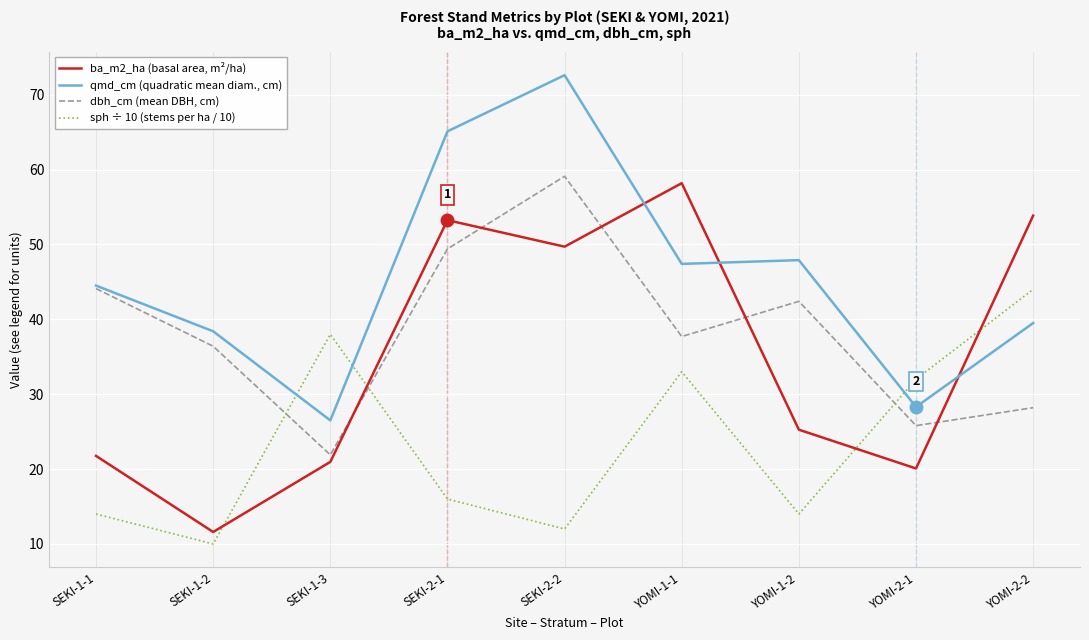

The sph ÷ 10 (stems per ha / 10) series shows 58.2 at YOMI-2-2. True or false?

False